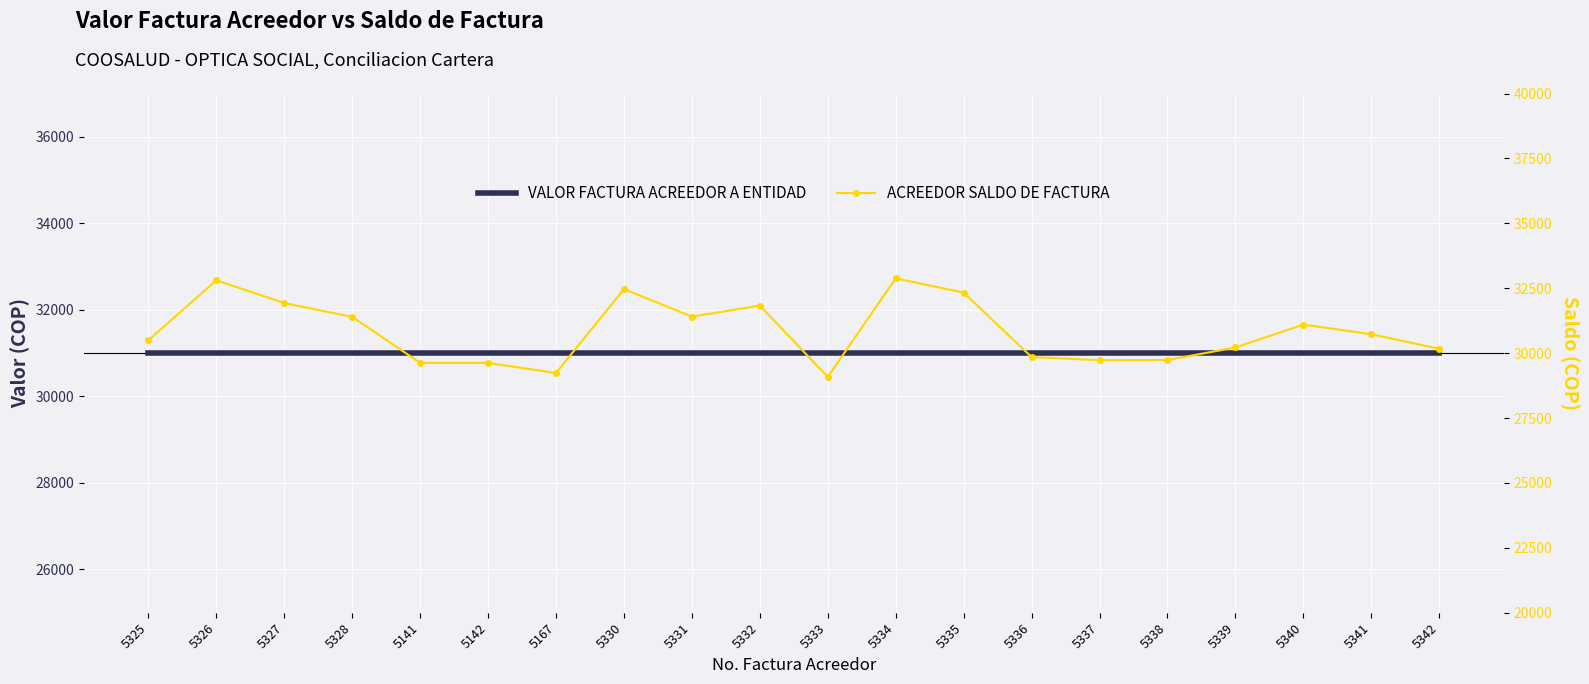

The VALOR FACTURA ACREEDOR A ENTIDAD series shows 16596.1 at 5167. True or false?

False